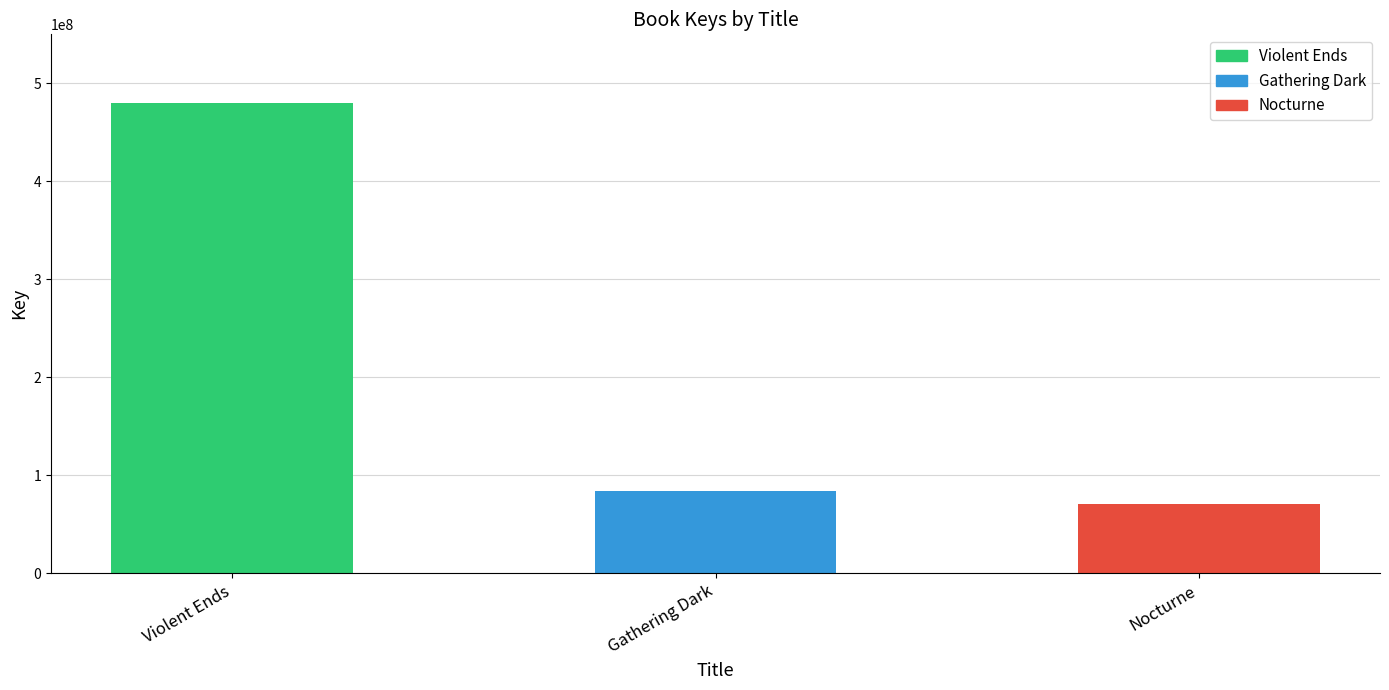

How many series are shown in this chart?

1